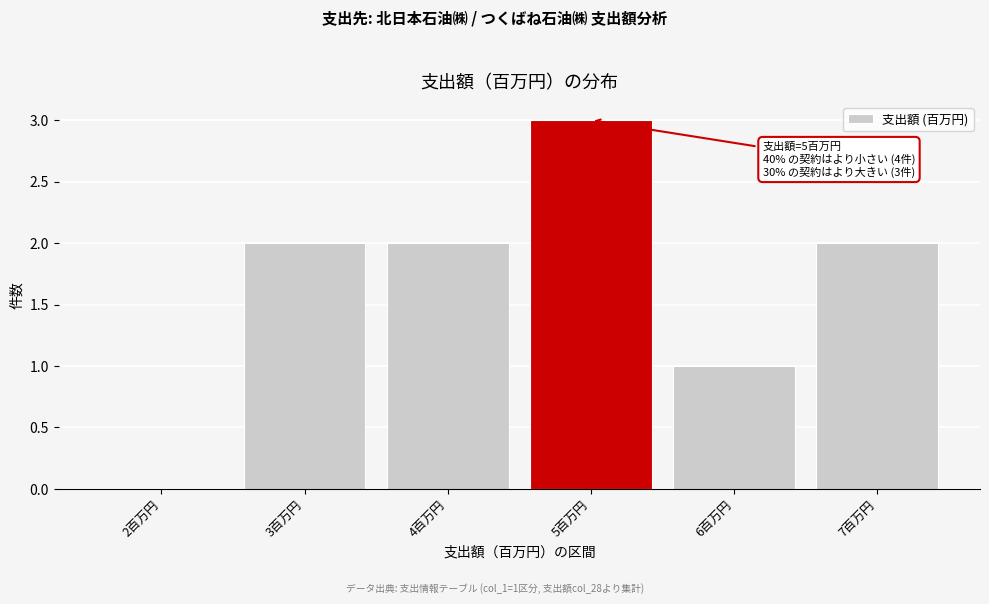

Reading left to right, list all the values displayed in this chart.

2百万円=0	3百万円=2	4百万円=2	5百万円=3	6百万円=1	7百万円=2